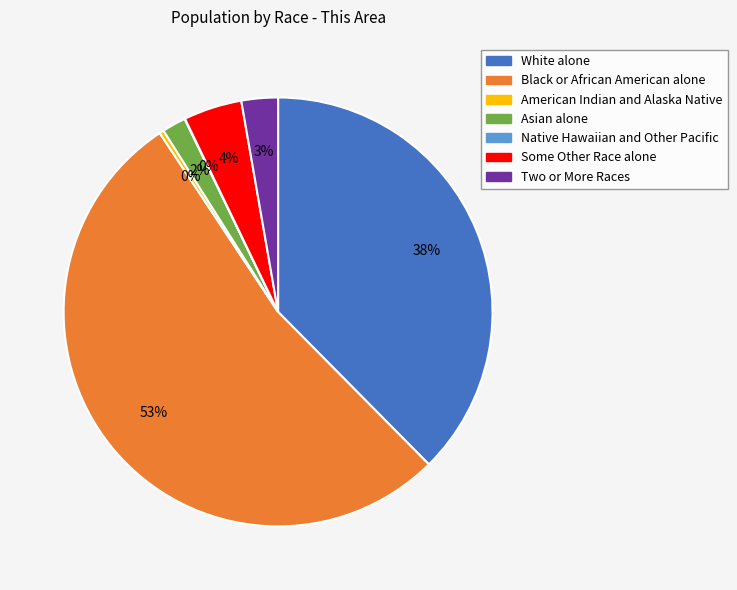

Between Some Other Race alone and American Indian and Alaska Native, which is larger?

Some Other Race alone